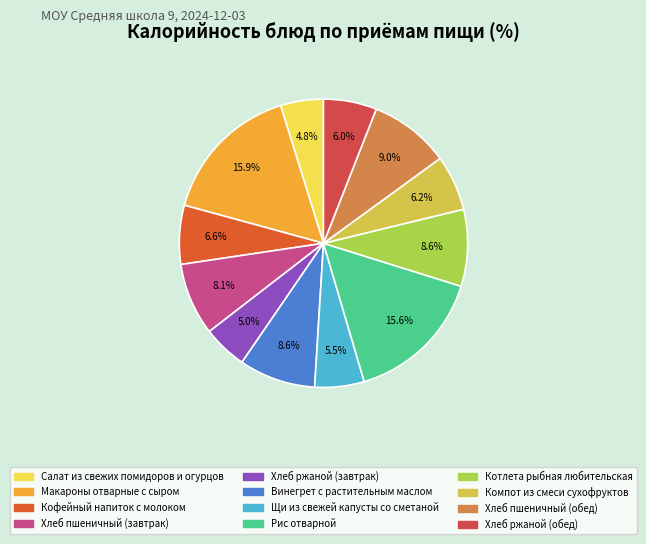

Count the number of slices in the pie.

12